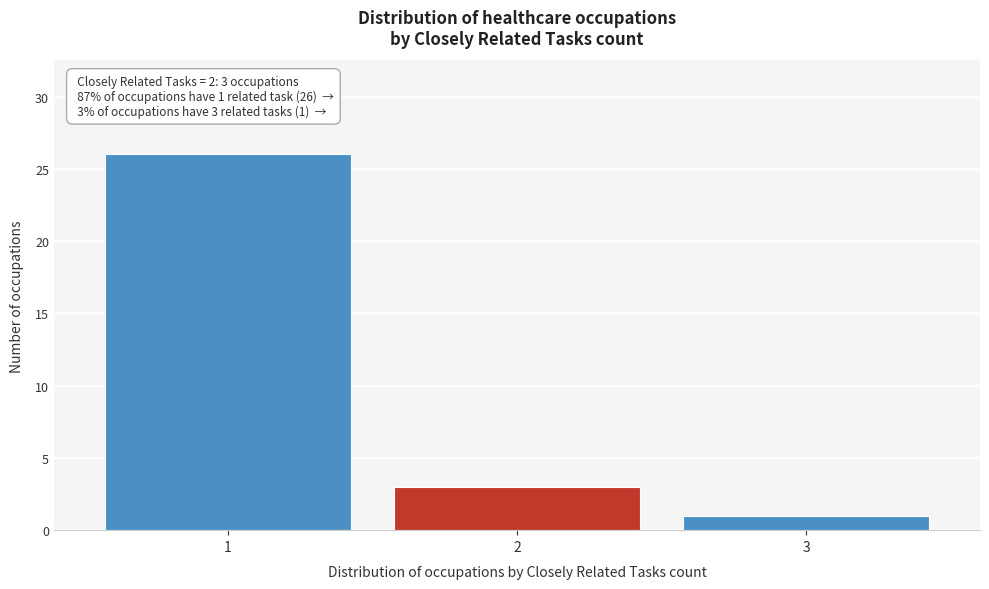

Reading right to left, what are all the values shown in this chart?

1	3	26